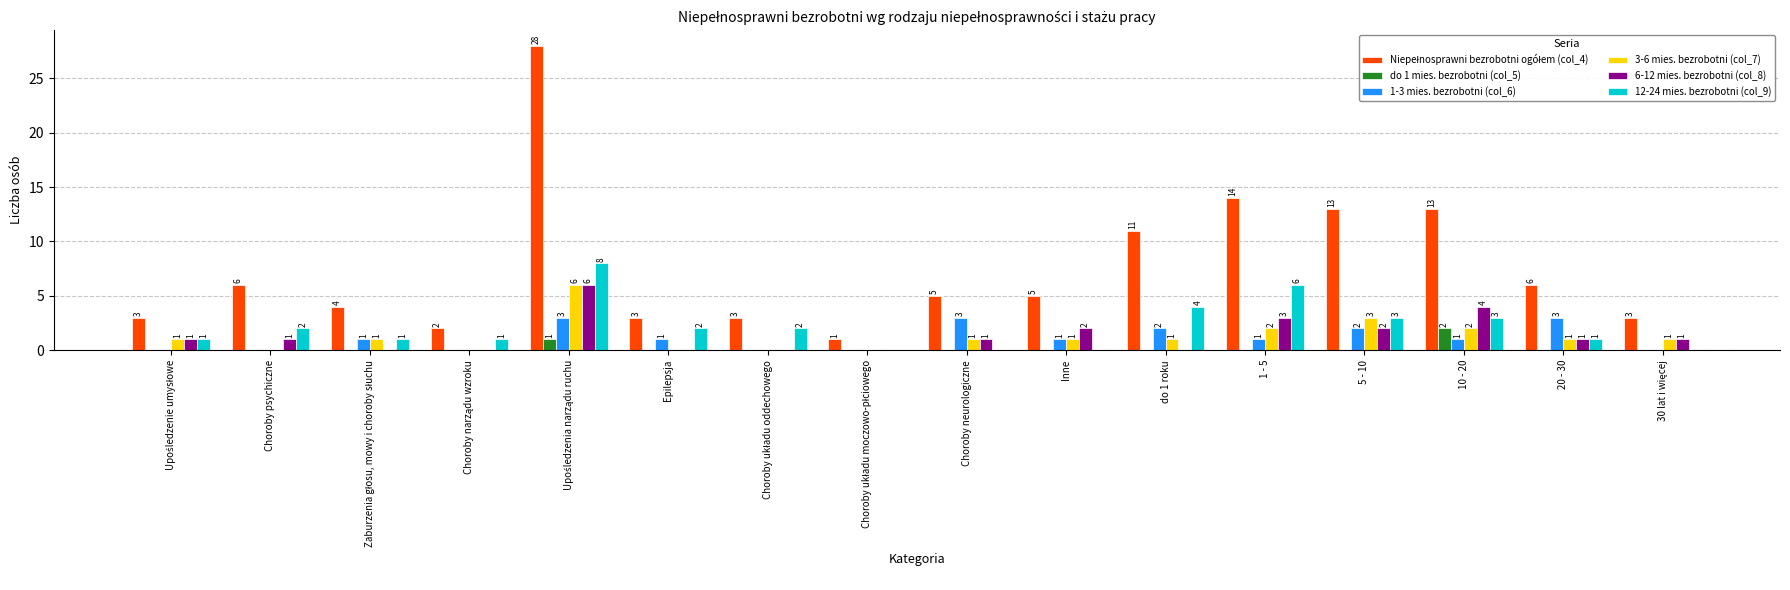

What is the total value across all series at 5 - 10?

23